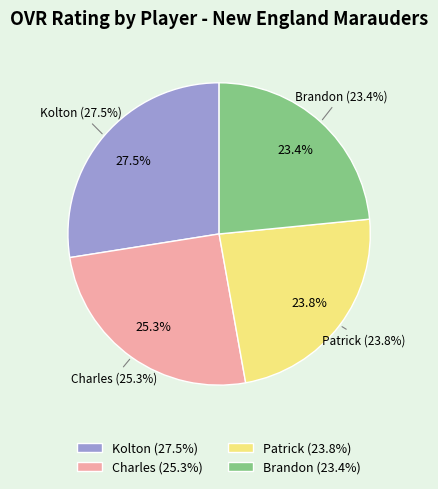

Is Patrick the majority of the pie?

No